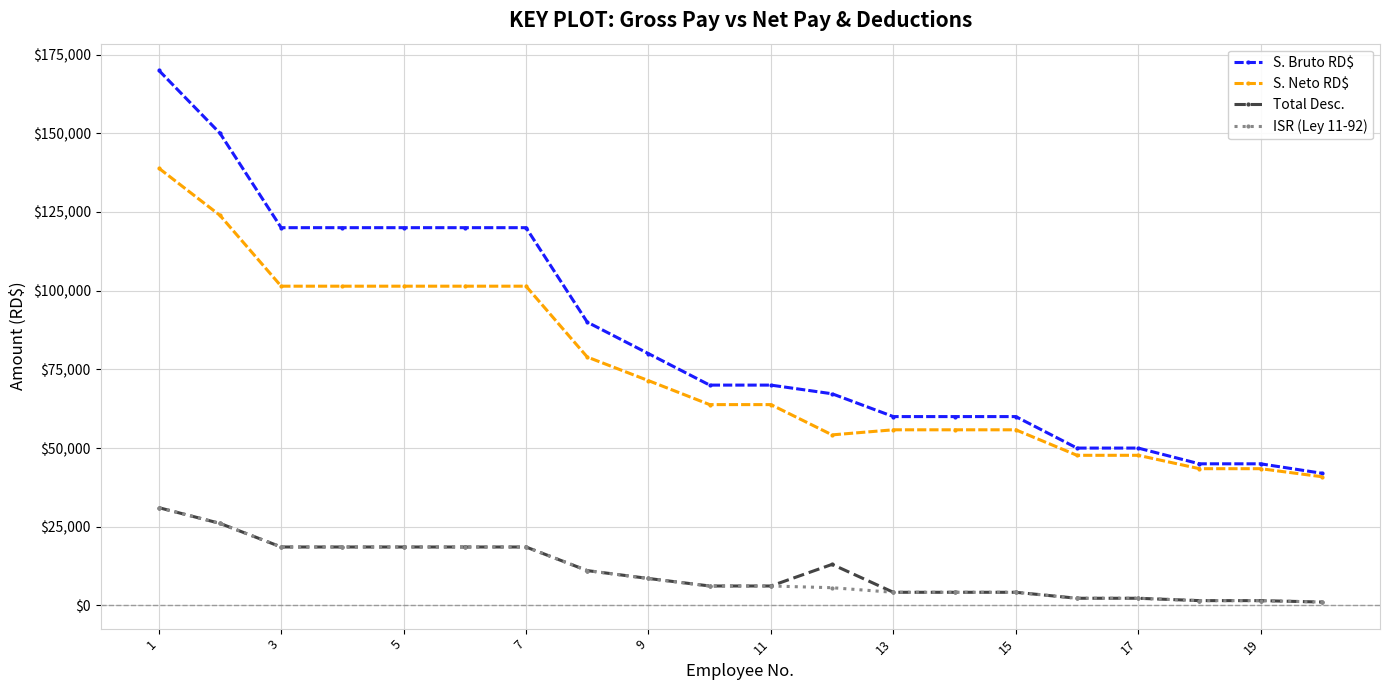

What is the value of the ISR (Ley 11-92) point at the 9th from the left?

8582.9